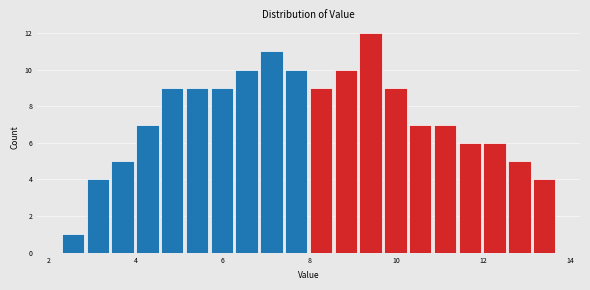

Around what value on the x-axis is the tallest bar? Give the approximate position of its centre, as read against the axis.

9.4